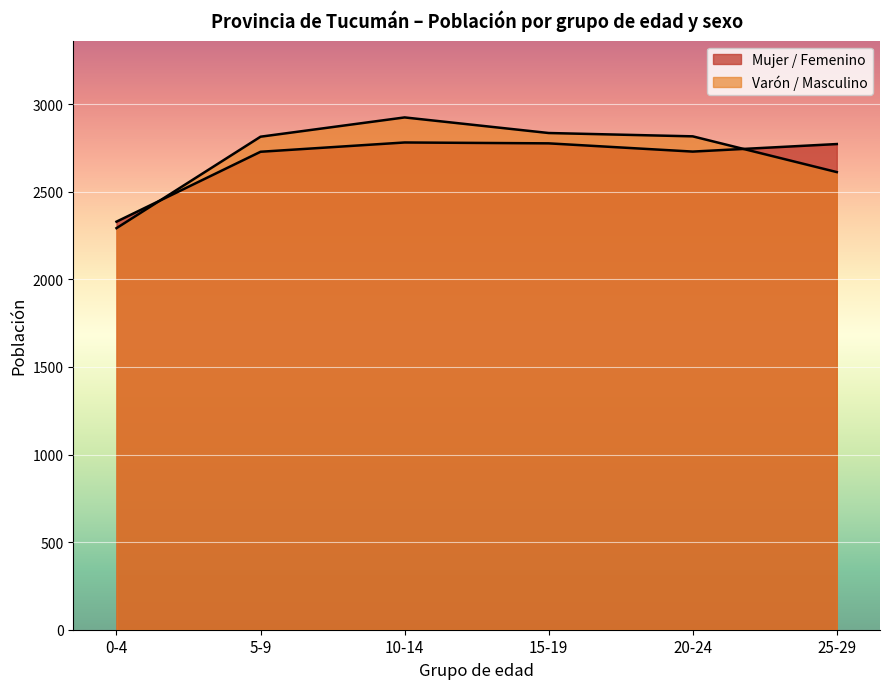

How many lines are shown in the chart?

2